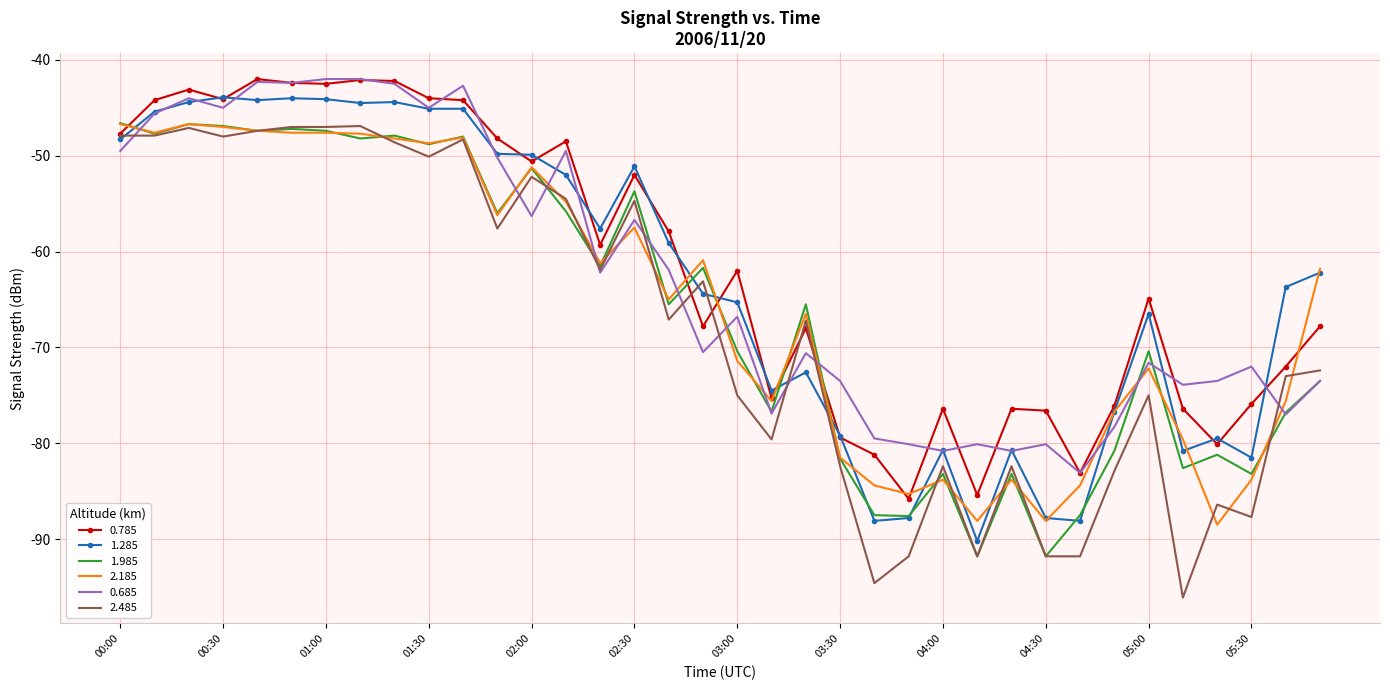

What is the smallest value displayed?

-96.1